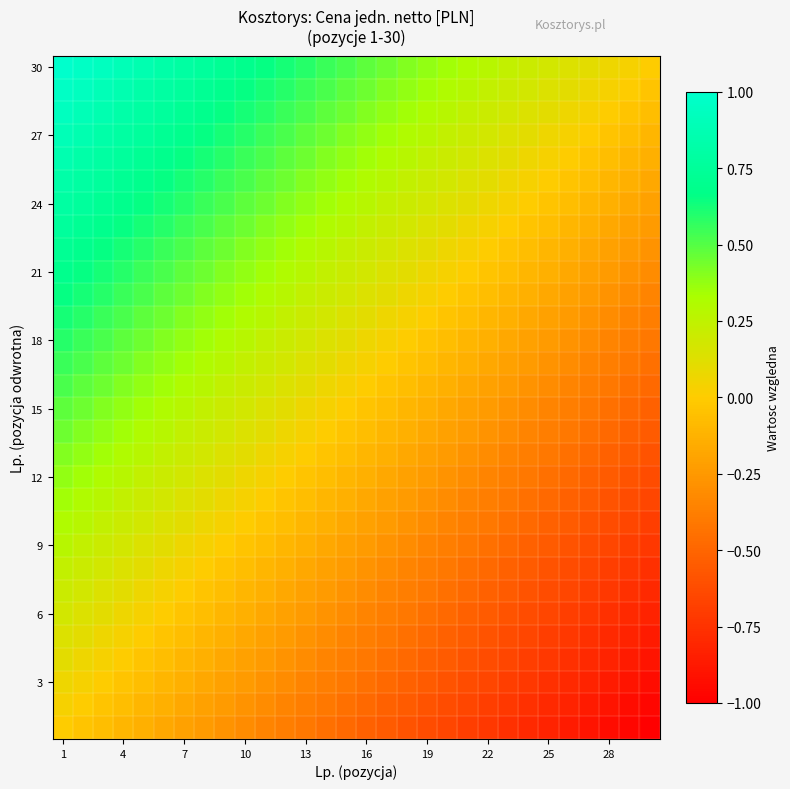

At which category is the sum across all series the highest?

1